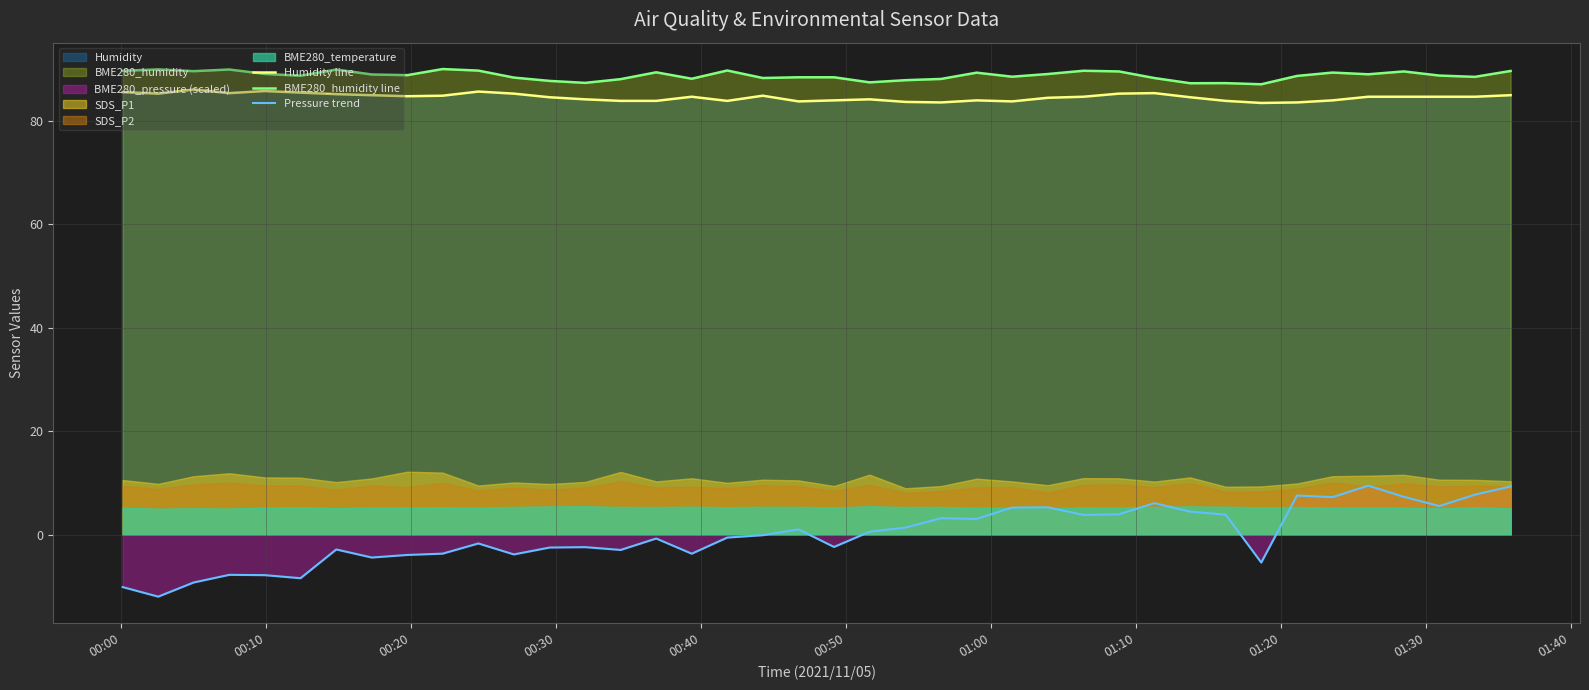

Reading right to left, list all the values displayed in this chart.

Humidity line: 84.9	84.6	84.6	84.6	84.6	83.9	83.5	83.4	83.8	84.5	85.3	85.2	84.6	84.4	83.7	83.9	83.5	83.6	84.1	83.9	83.7	84.8	83.8	84.6	83.8	83.8	84.1	84.5	85.2	85.6	84.8	84.7	84.9	85.1	85.4	85.7	85.3	86.0	85.2	85.5
BME280_humidity line: 89.6	88.4	88.7	89.5	88.9	89.3	88.6	87.0	87.2	87.2	88.2	89.5	89.6	89.0	88.5	89.2	88.0	87.8	87.4	88.4	88.4	88.2	89.7	88.1	89.3	88.0	87.3	87.7	88.3	89.7	90.0	88.8	88.9	89.8	88.7	89.0	89.9	89.5	89.9	89.6
Pressure trend: 9.3	7.7	5.5	7.3	9.5	7.3	7.6	-5.4	3.9	4.5	6.1	3.9	3.8	5.3	5.2	3.0	3.2	1.4	0.6	-2.4	1.0	-0.1	-0.6	-3.7	-0.7	-2.9	-2.4	-2.5	-3.8	-1.7	-3.7	-3.9	-4.4	-2.8	-8.4	-7.8	-7.8	-9.2	-12.0	-10.1